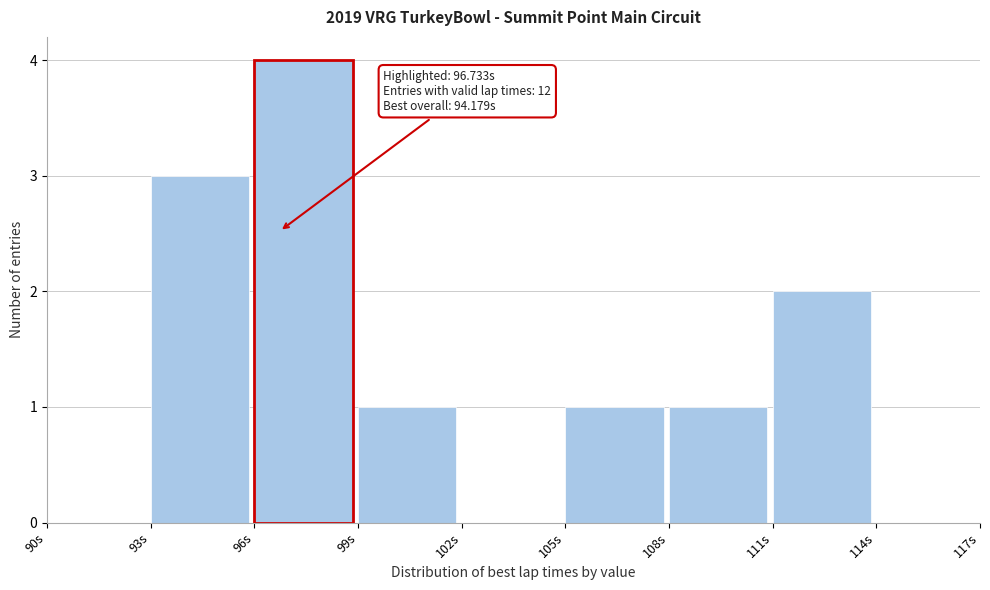

Which range on the x-axis has the tallest bar?

96 to 99